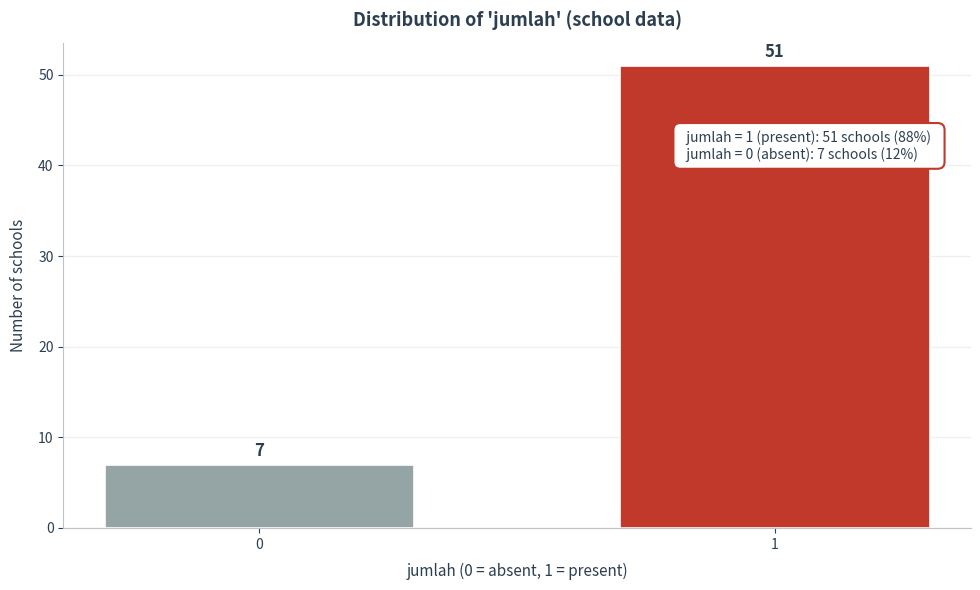

Reading left to right, list all the values displayed in this chart.

7	51